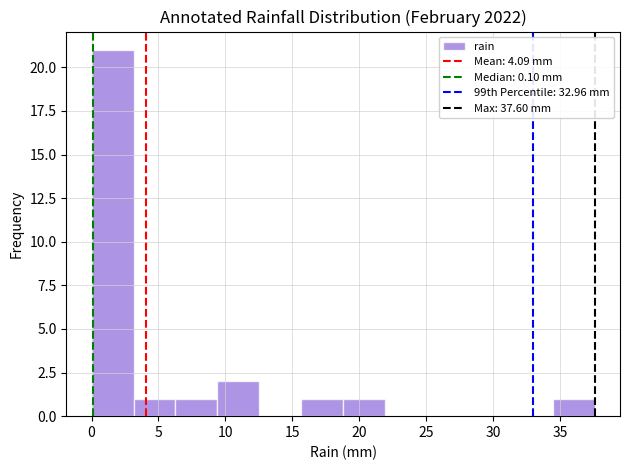

Reading left to right, transcribe this chart: for each bar, give the range it covers on the x-axis and its height. Neither the bar edges nor the heights are printed on the chart, so give them approximately, as read against the axes.

0.0 to 3.0: 21
3.0 to 6.5: 1
6.5 to 9.5: 1
9.5 to 12.5: 2
12.5 to 15.5: 0
15.5 to 19.0: 1
19.0 to 22.0: 1
22.0 to 25.0: 0
25.0 to 28.0: 0
28.0 to 31.5: 0
31.5 to 34.5: 0
34.5 to 37.5: 1